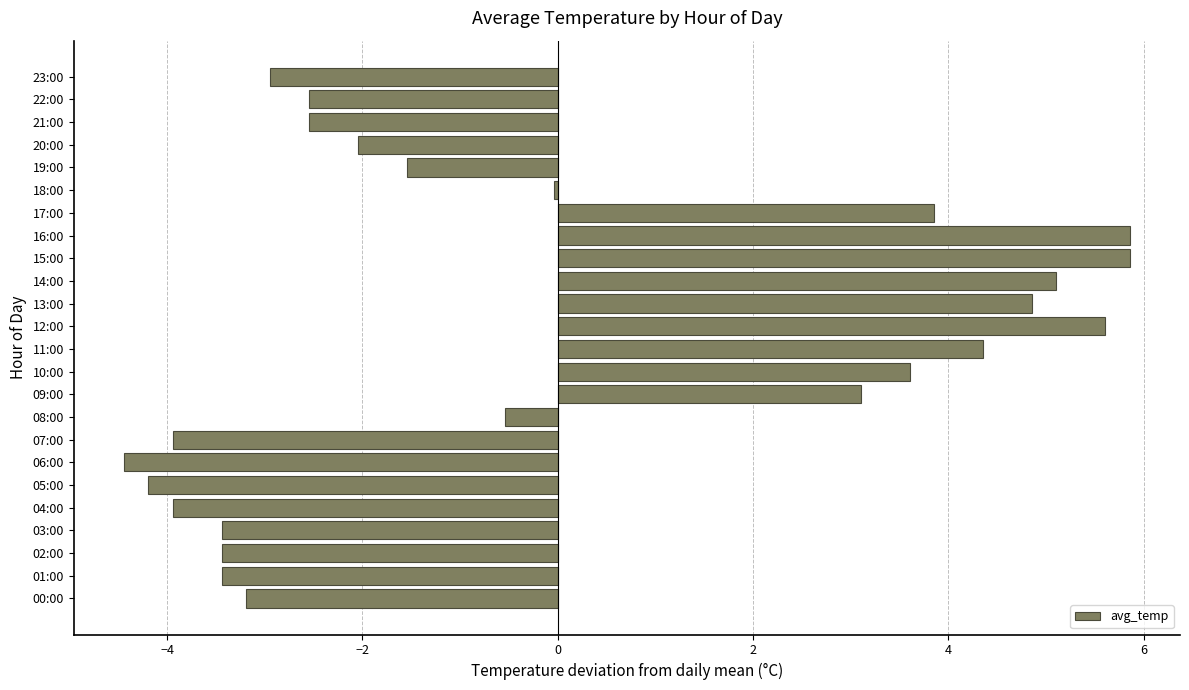

Between 19:00 and 10:00, which is larger?

10:00